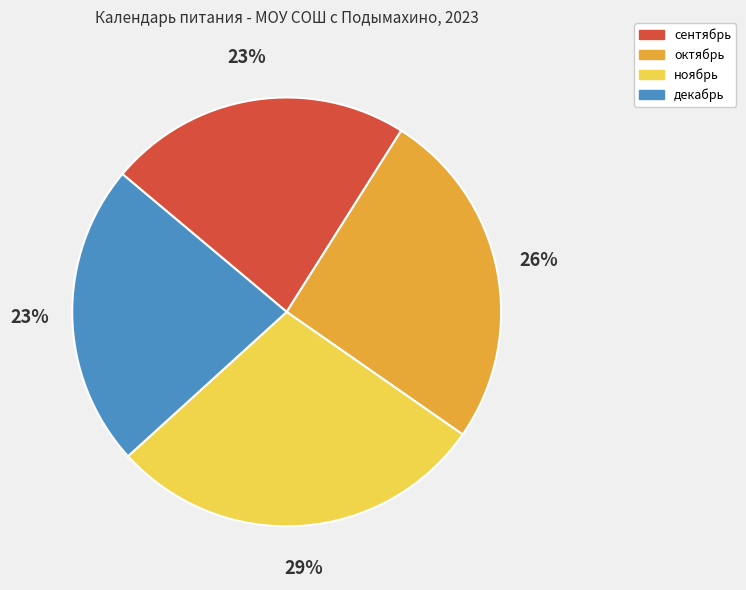

What is the largest slice in the pie chart?

ноябрь